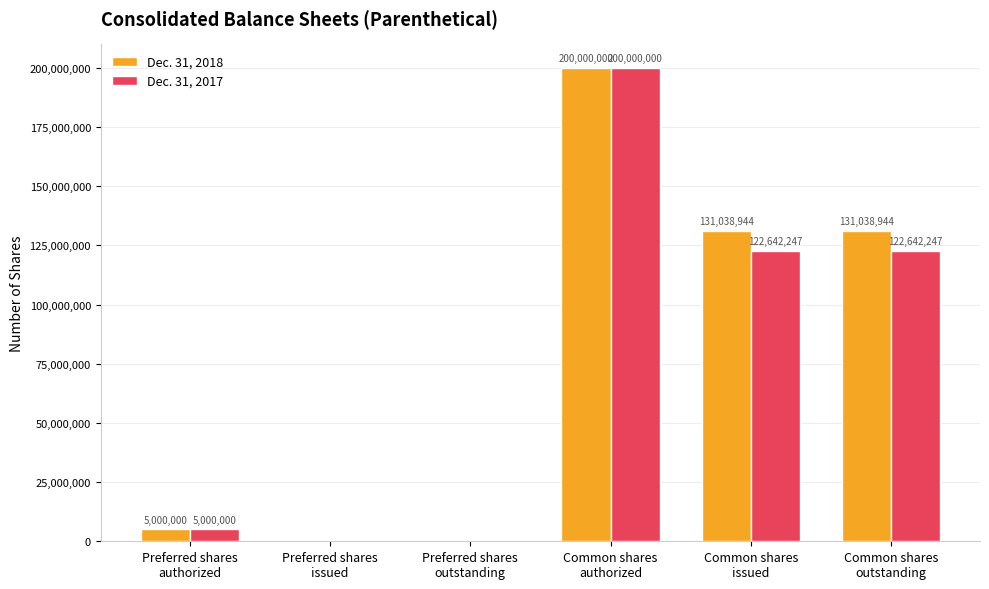

What is the maximum value shown in the chart?

200000000